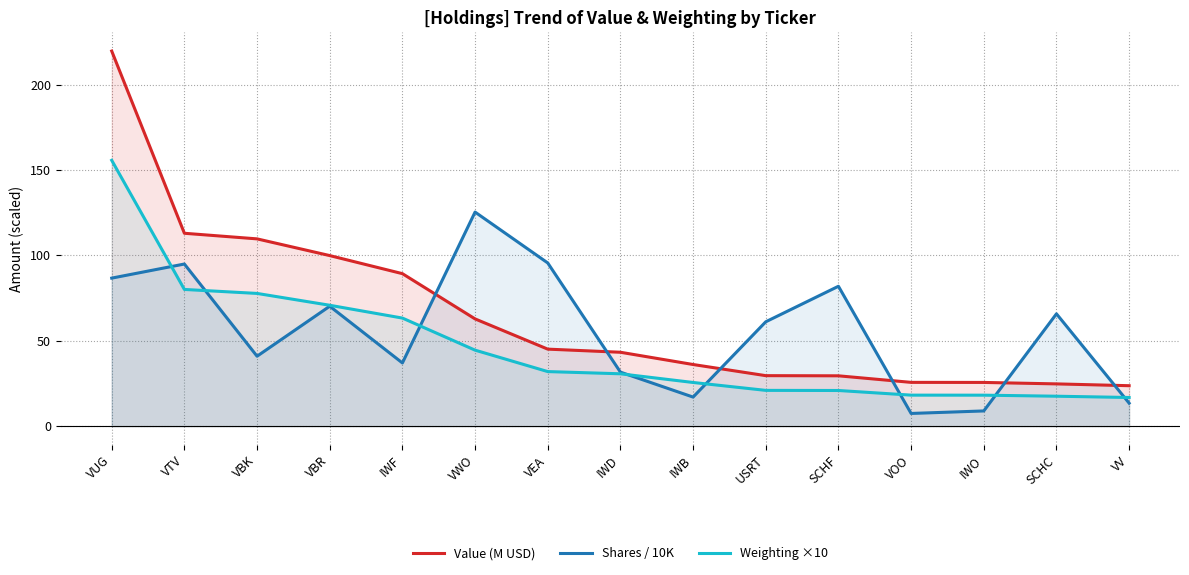

What is the difference between the maximum and second lowest values in the Shares / 10K series?

116.4